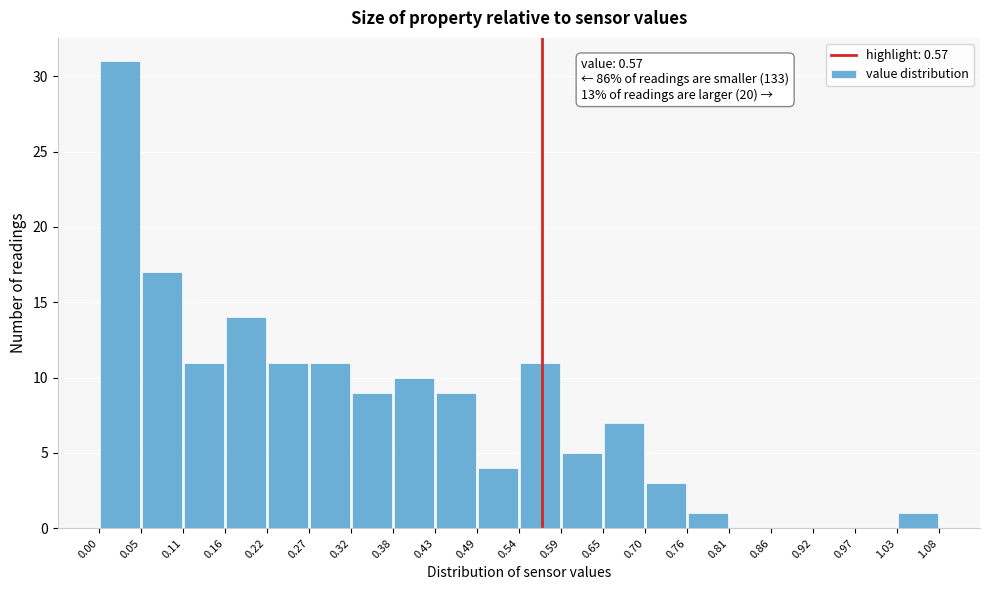

Over which range of the x-axis is the bar tallest?

0.00 to 0.05